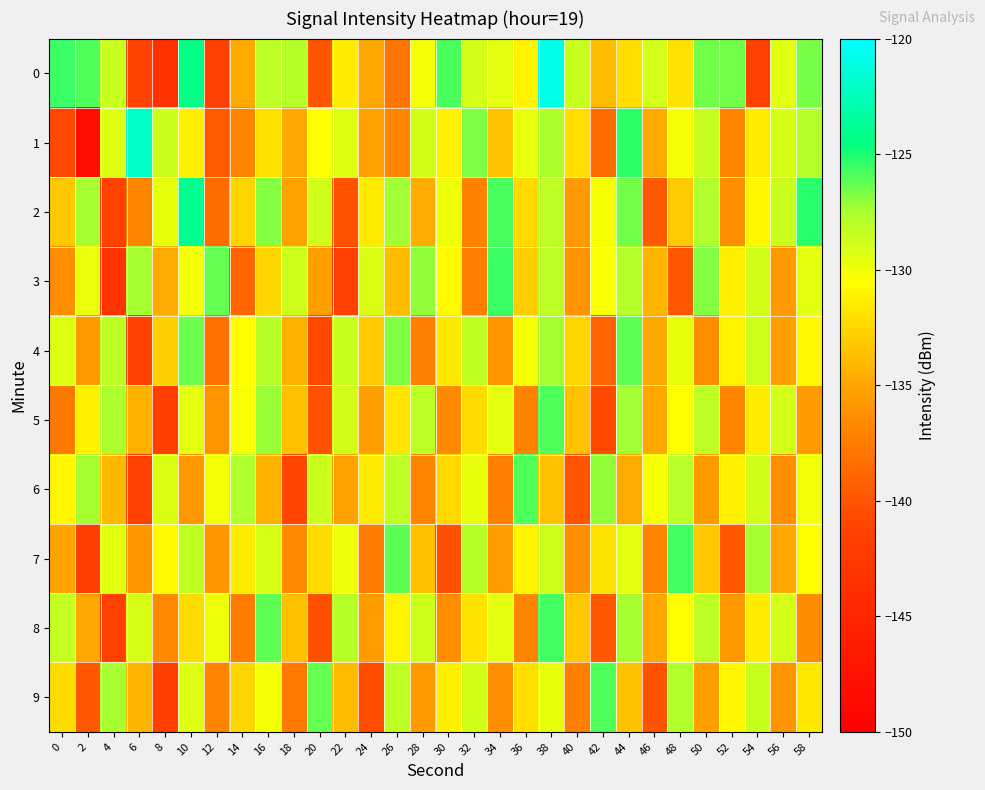

Rank the series by their maximum value, from highest to lowest.

0, 1, 2, 3, 7, 8, 5, 6, 9, 4